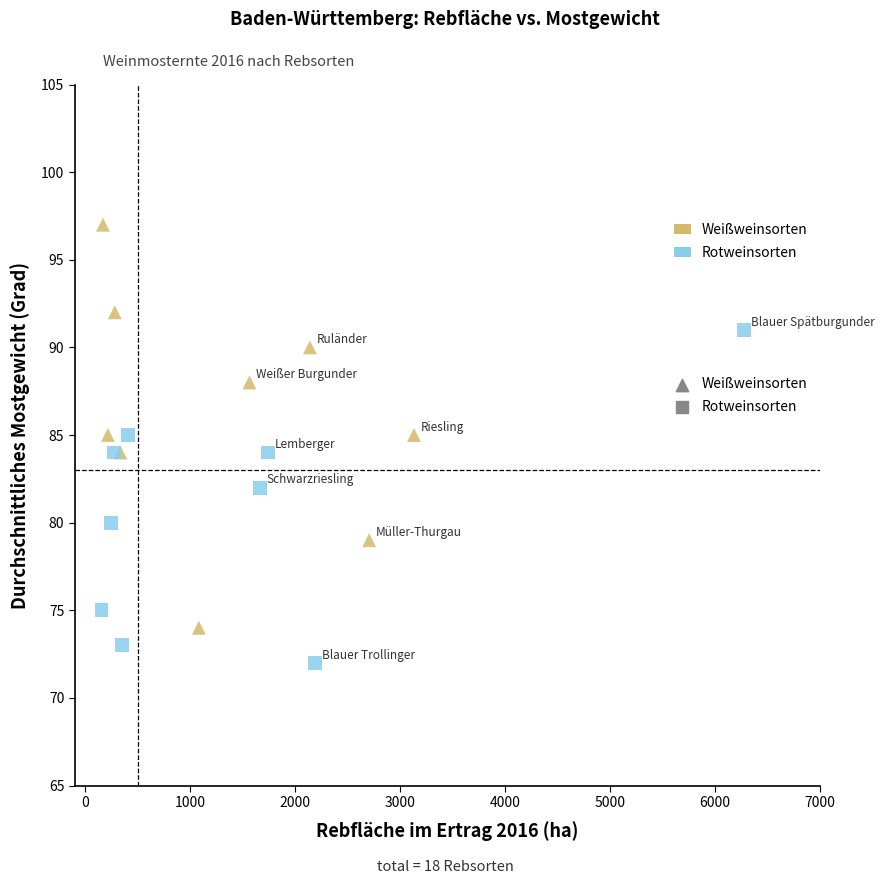

Which series contains the lowest Y value?

Rotweinsorten